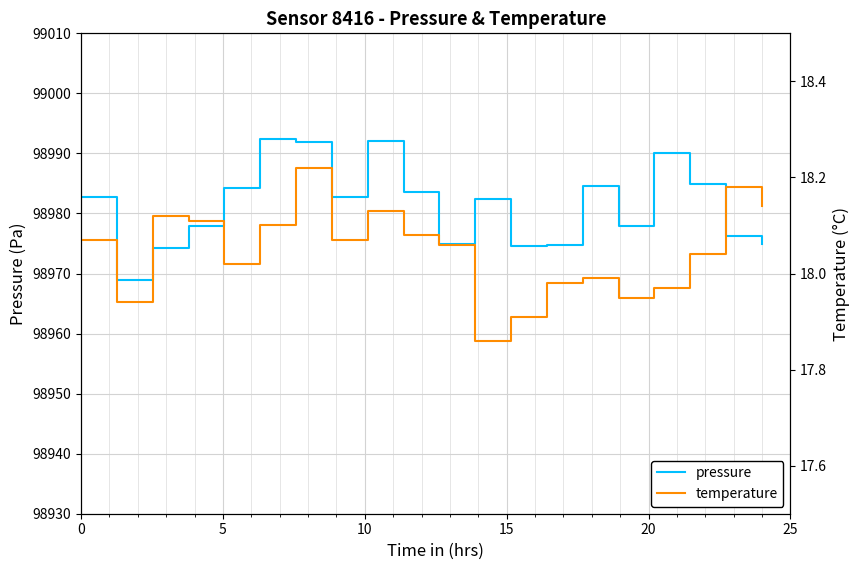

Which series has the largest range (max minus min)?

pressure